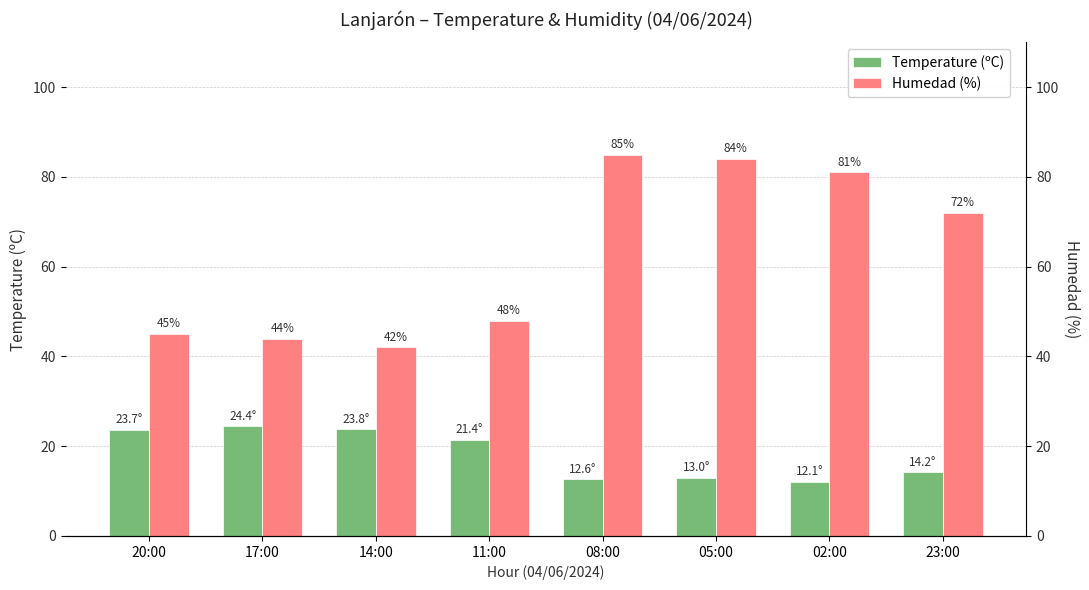

The Humedad (%) series shows 84.0 at 05:00. True or false?

True